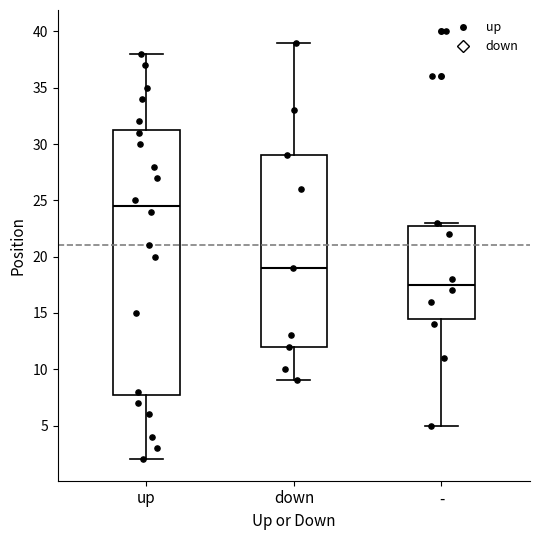

Which box has the highest median line?

up